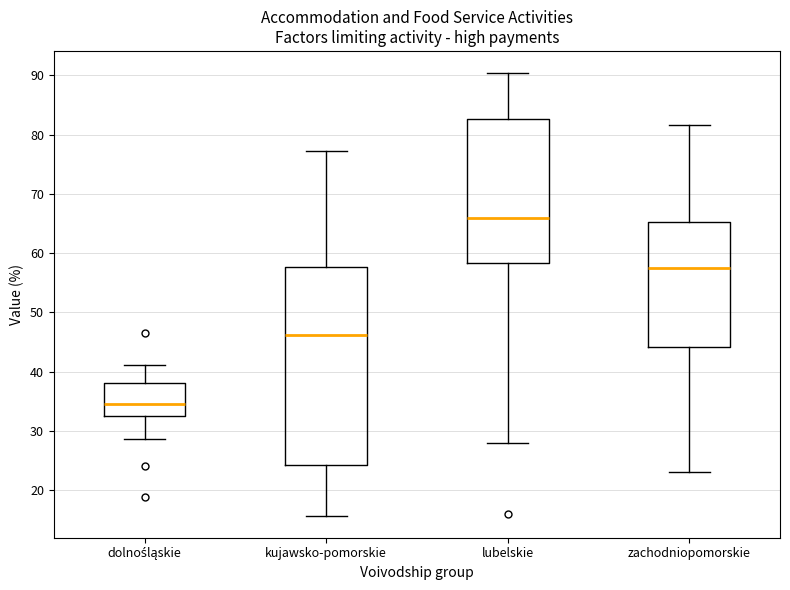

Reading left to right, read every box against the y-axis: the position of its median line, the range the box covers, and the ends of its whiskers. The values are not printed on the chart, so give them approximately, as read against the axis.

dolnośląskie: median 35, box 33 to 38, whiskers 29 to 41
kujawsko-pomorskie: median 46, box 24 to 58, whiskers 16 to 77
lubelskie: median 66, box 58 to 83, whiskers 28 to 90
zachodniopomorskie: median 58, box 44 to 65, whiskers 23 to 82